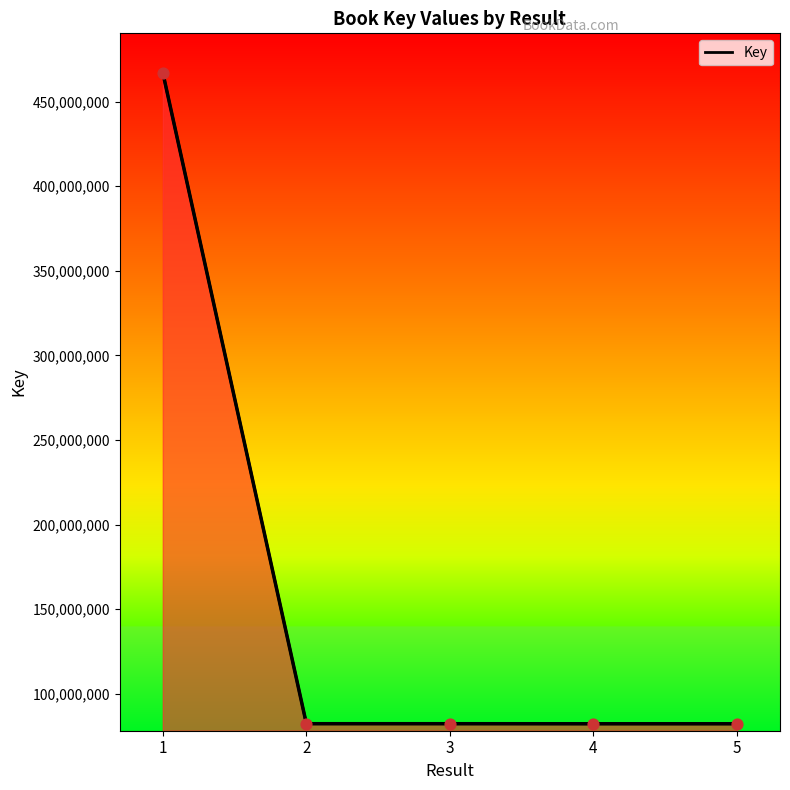

What is the change in value from 2 to 5?

-34006